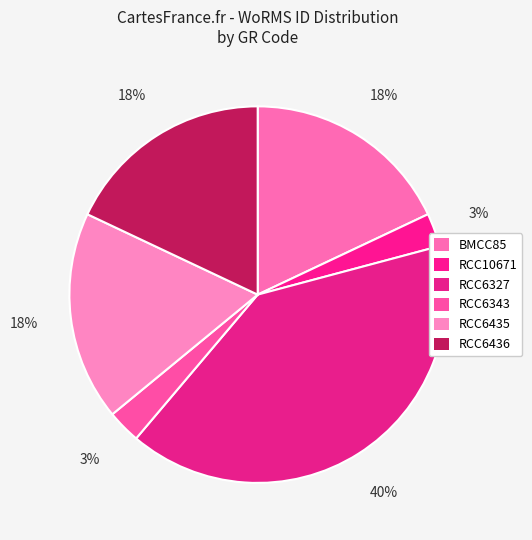

To the nearest percent, what is the average slice percentage?

17%